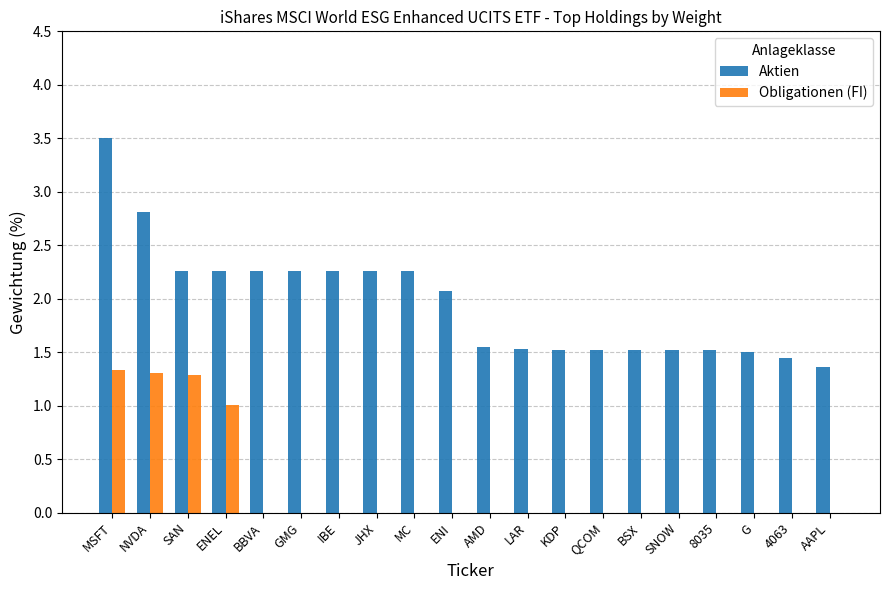

How many groups of bars are there?

20